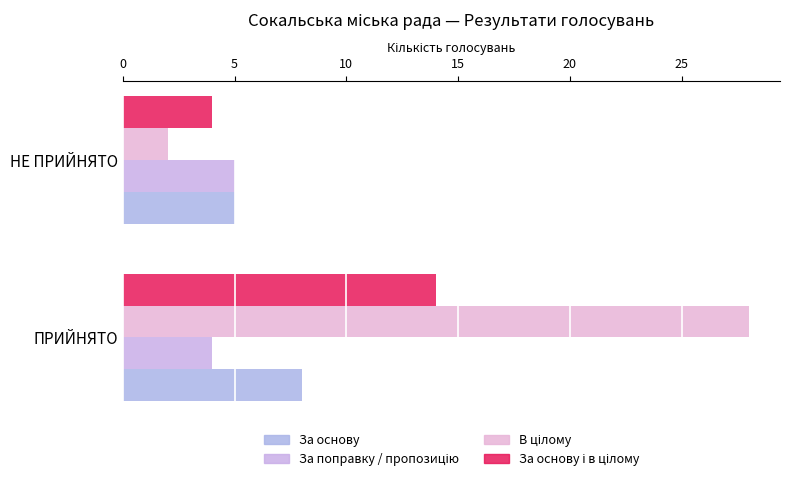

What is the value of the За основу і в цілому bar at the 2nd from the left?

4